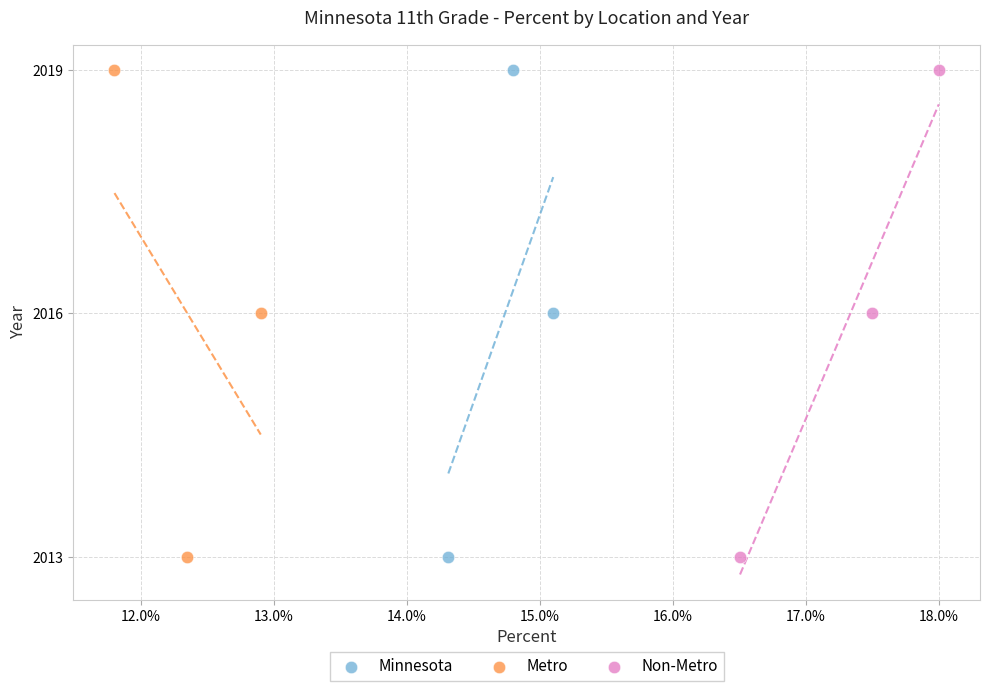

What are all the series names shown in the legend?

Minnesota, Metro, Non-Metro